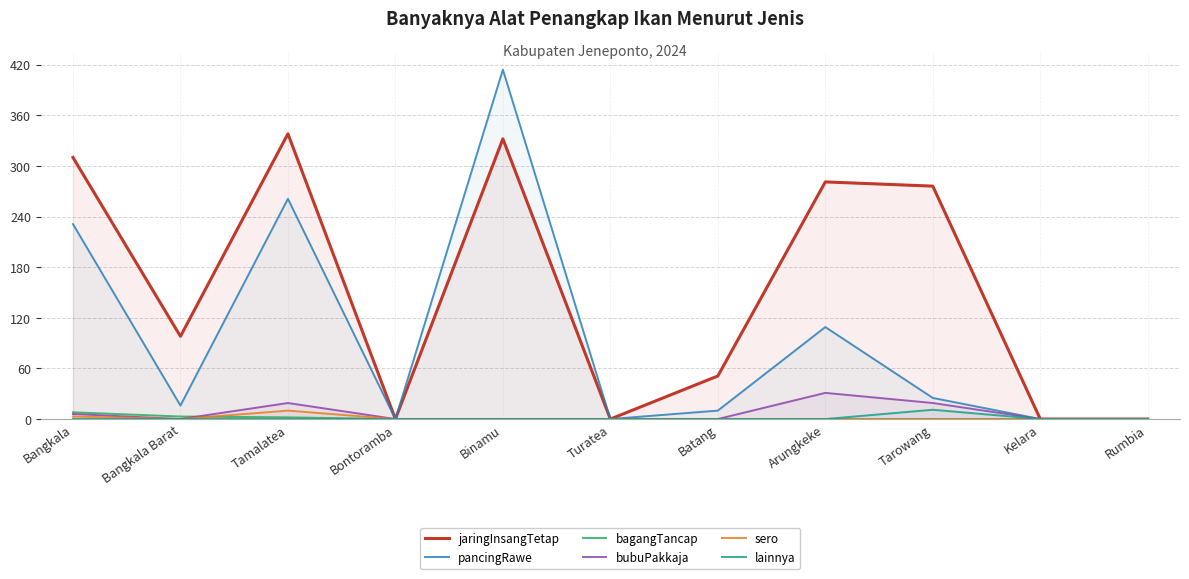

True or false: bubuPakkaja and lainnya intersect in this chart.

False